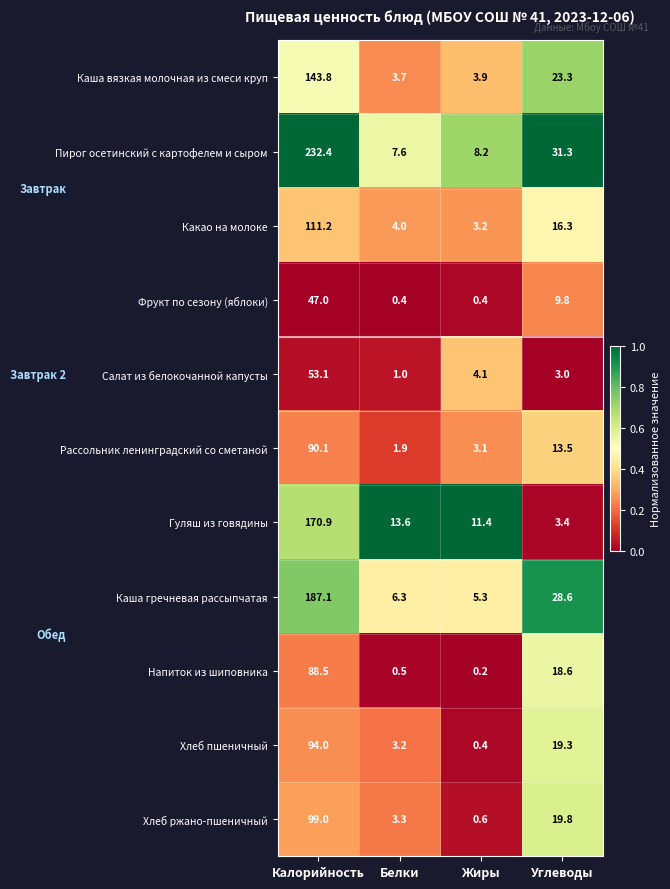

What is the difference between the second highest and second lowest values in the Салат из белокочанной капусты series?

1.1